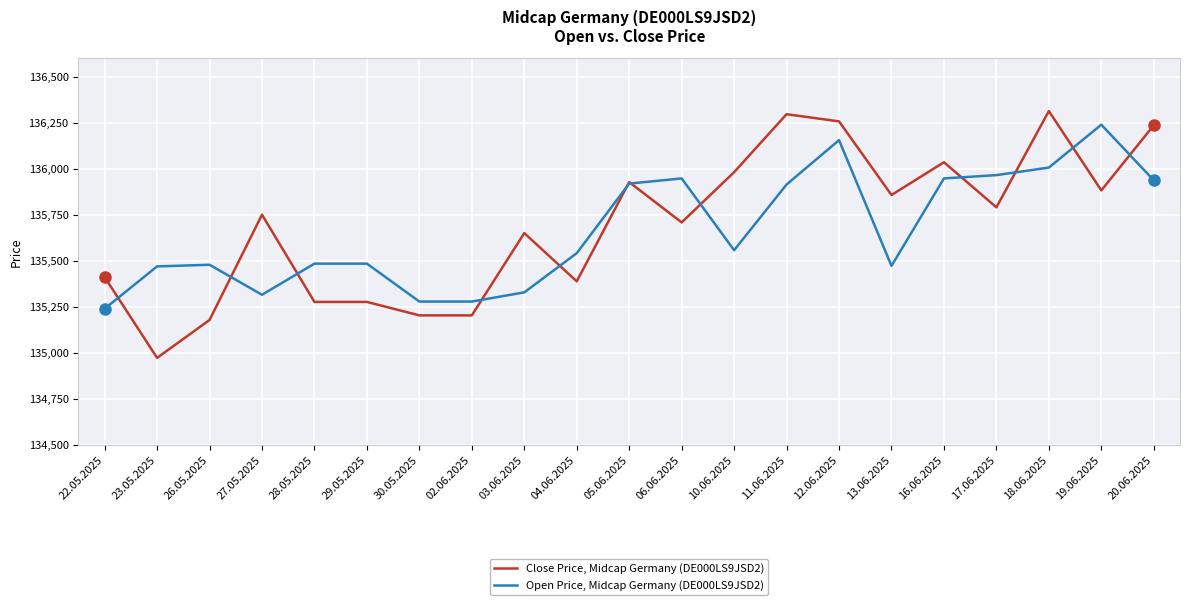

Which series has the largest range (max minus min)?

Close Price, Midcap Germany (DE000LS9JSD2)